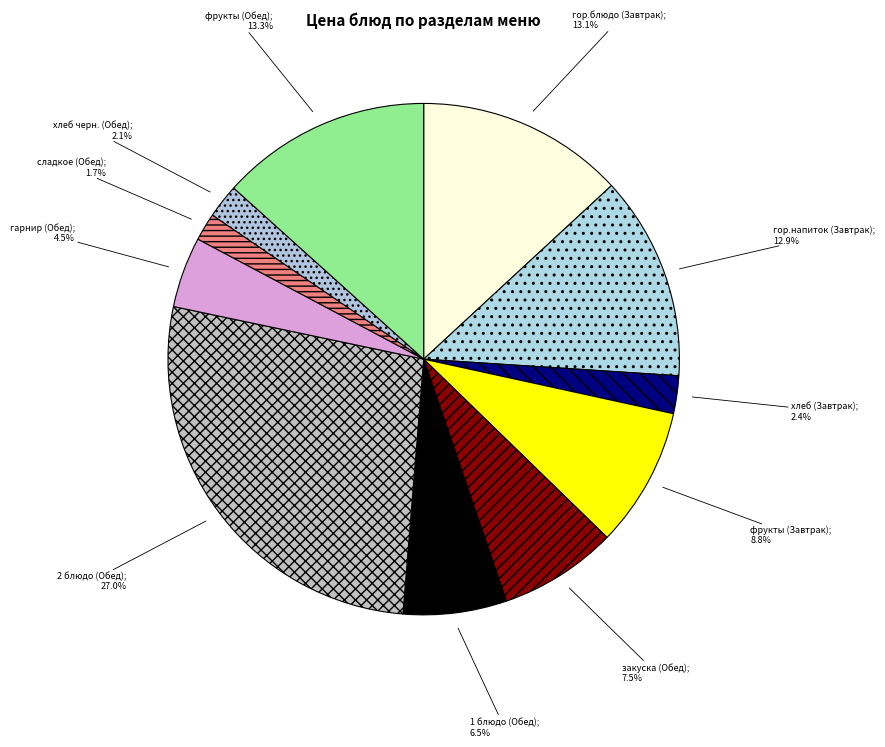

To the nearest percent, what is the difference between the largest and smallest slice percentages?

25%